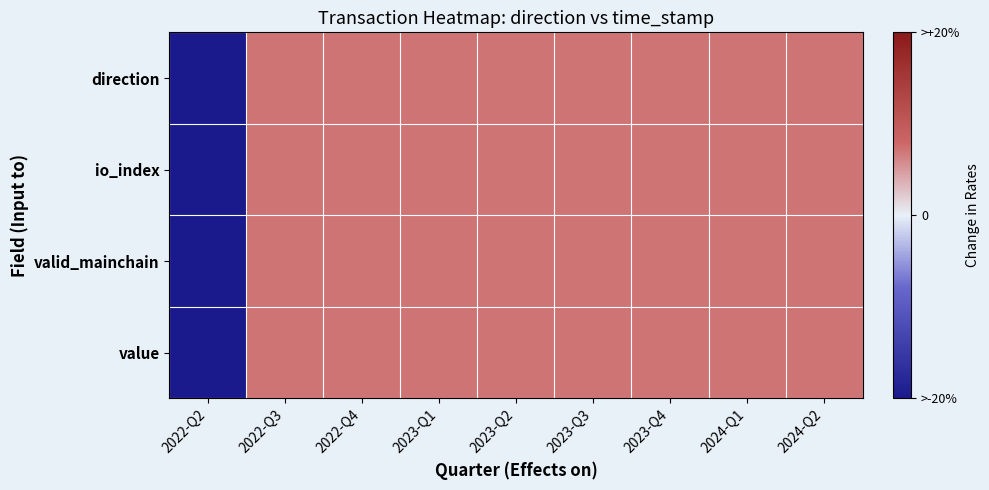

Which label corresponds to the smallest value in the chart?

2022-Q2